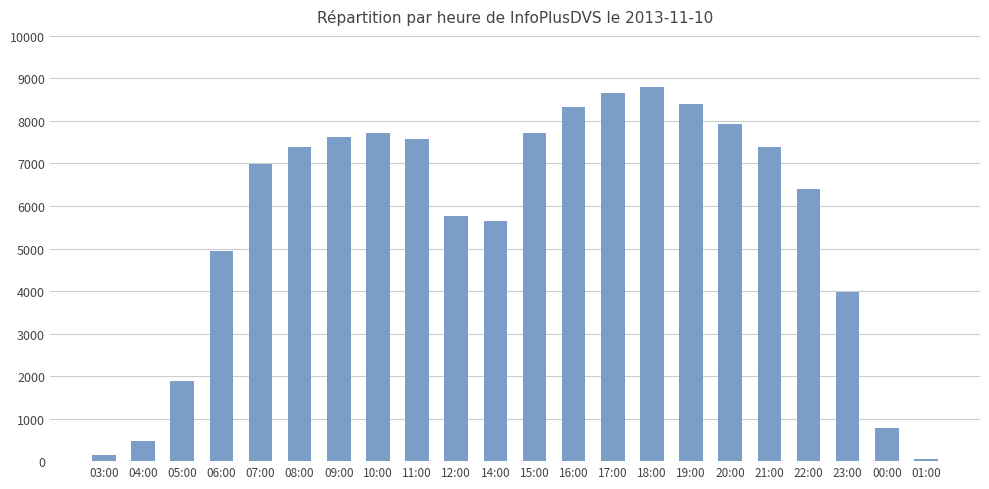

What is the greatest value displayed?

8789